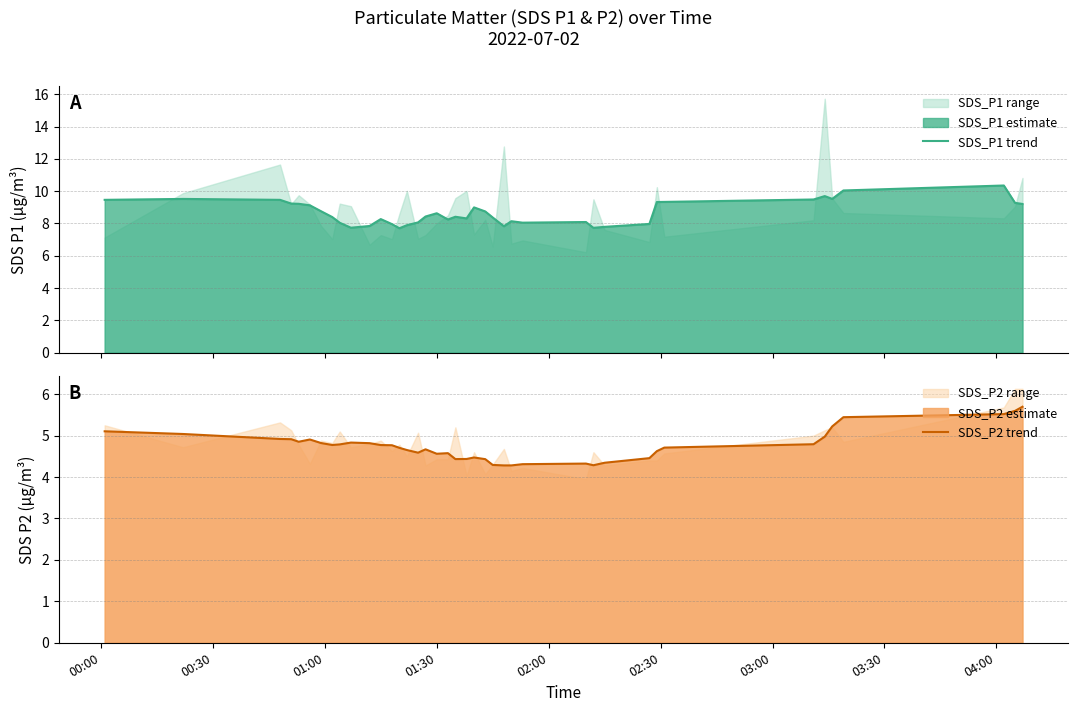

What is the lowest value of the SDS_P1 trend series?

7.7